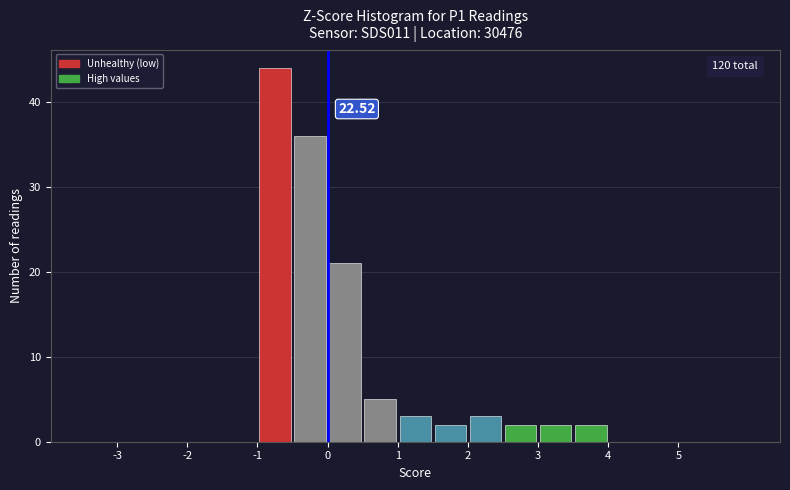

Over which range of the x-axis is the bar tallest?

-1.0 to -0.5